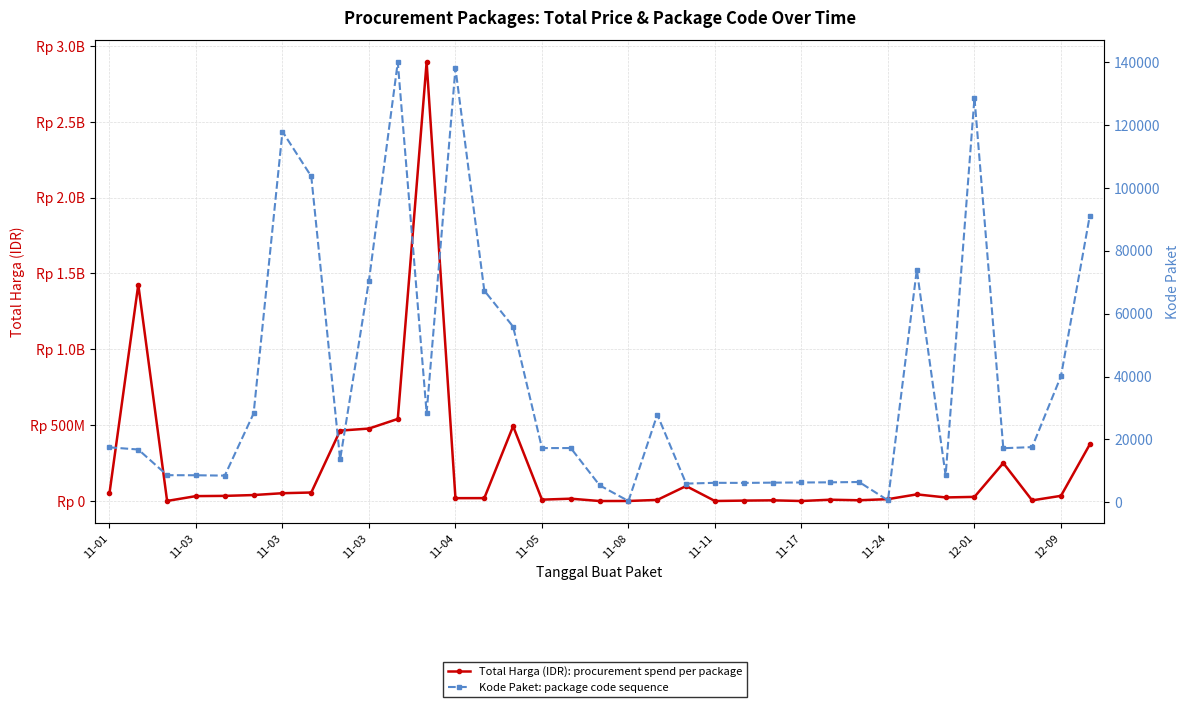

How many lines are shown in the chart?

2